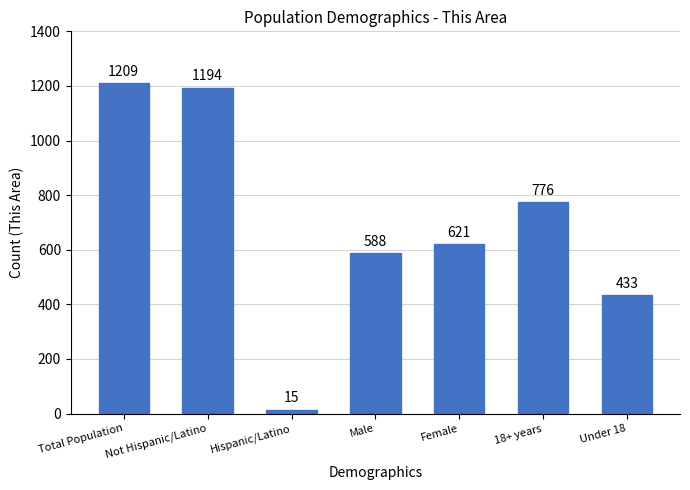

What position from the left is Female?

5